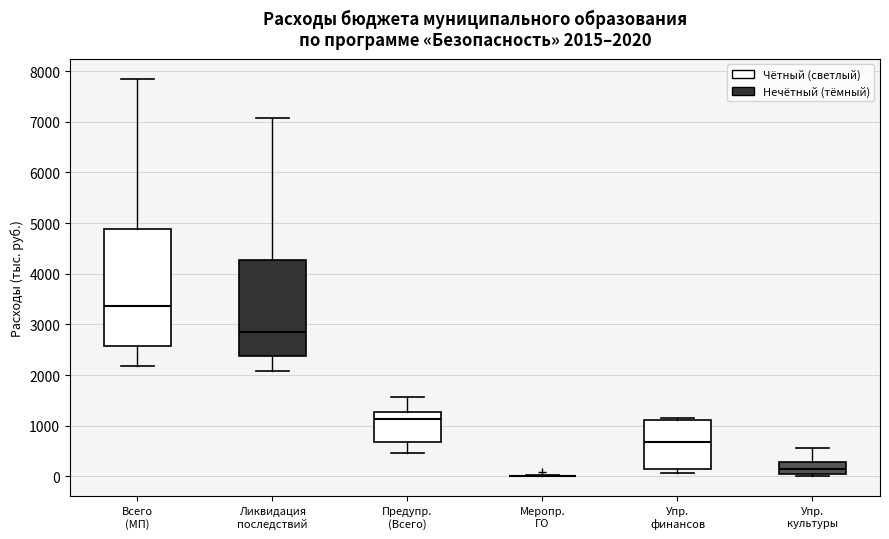

Which box is the tallest, from its lower edge to its upper edge?

Всего (МП)